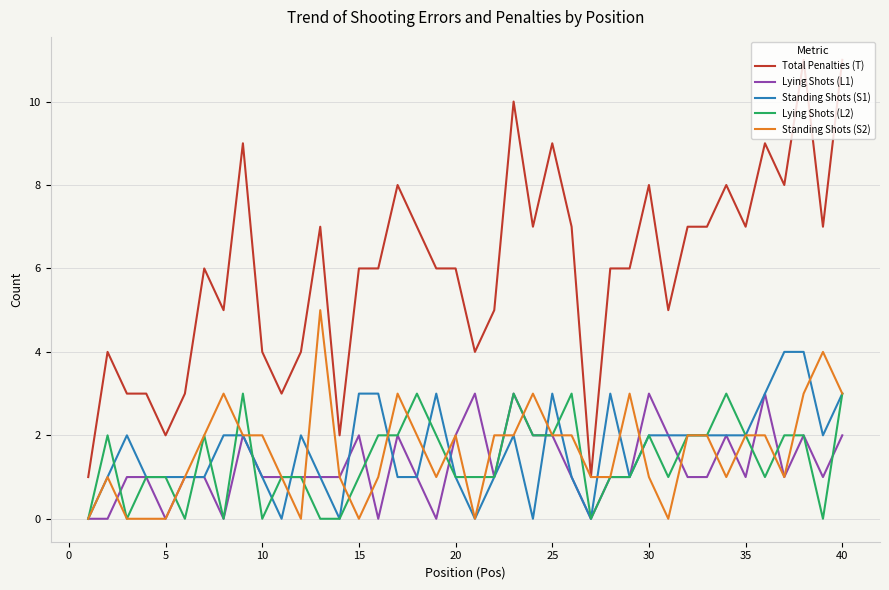

Count the number of data series in this chart.

5